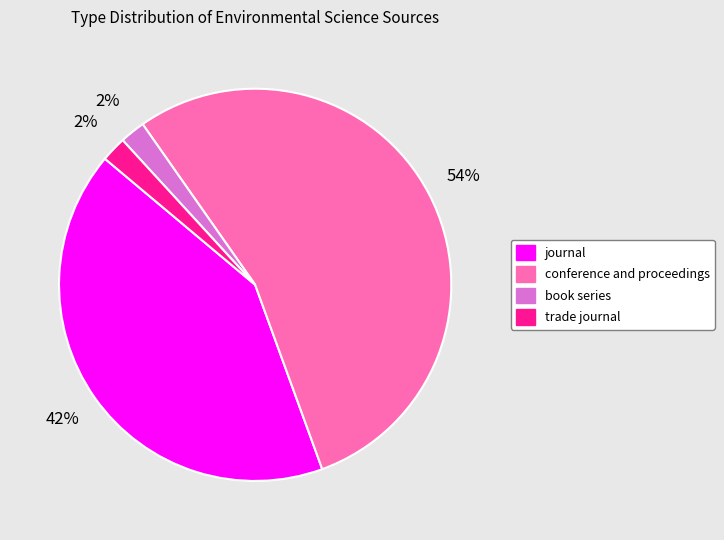

Does any single category account for the majority?

Yes